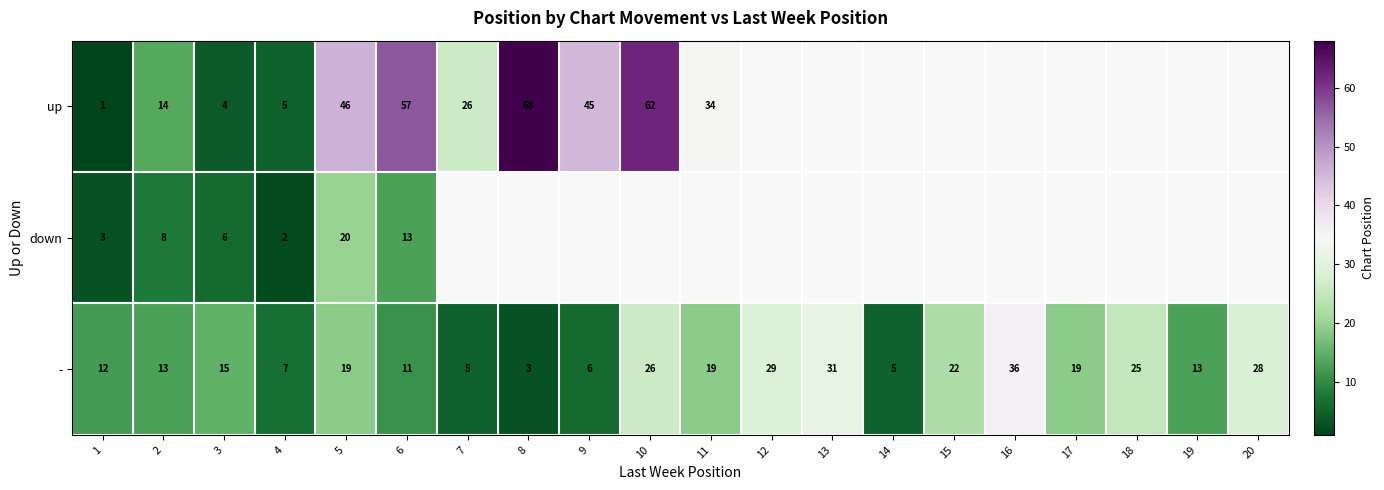

Count the number of data series in this chart.

3